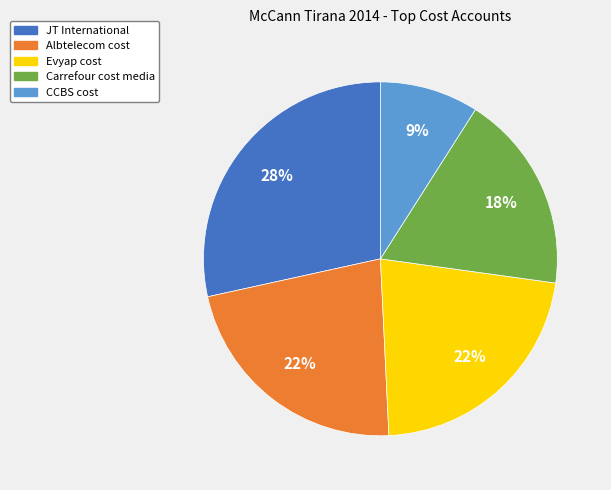

The Albtelecom cost slice represents 22% of the pie. True or false?

True